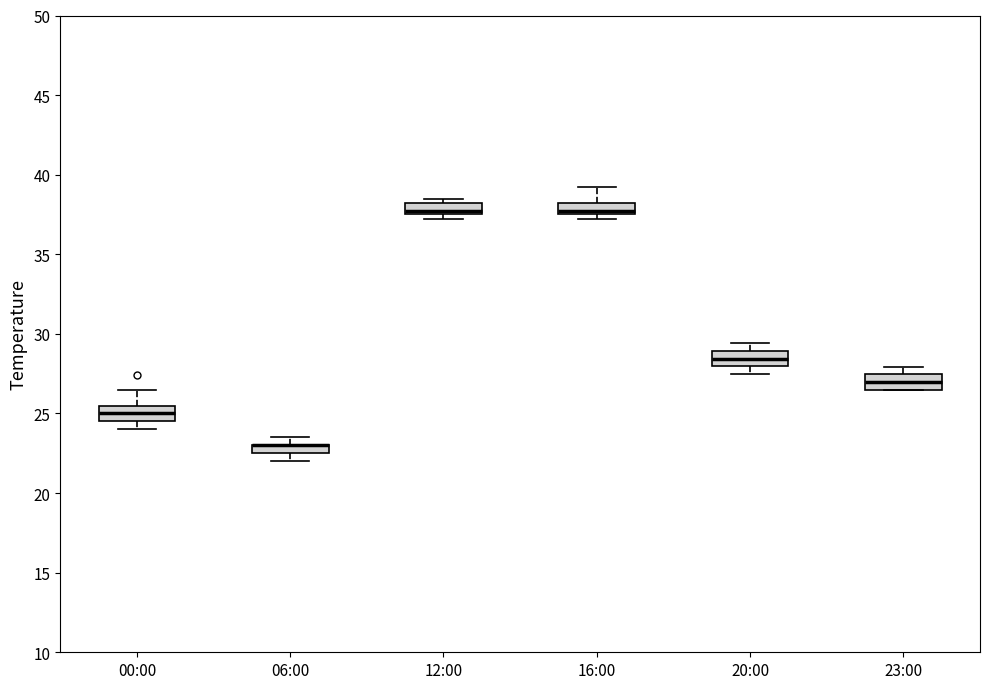

Where is the upper edge of the box for 20:00 on the y-axis? The values are not printed on the chart, so give them approximately, as read against the axis.

29.0